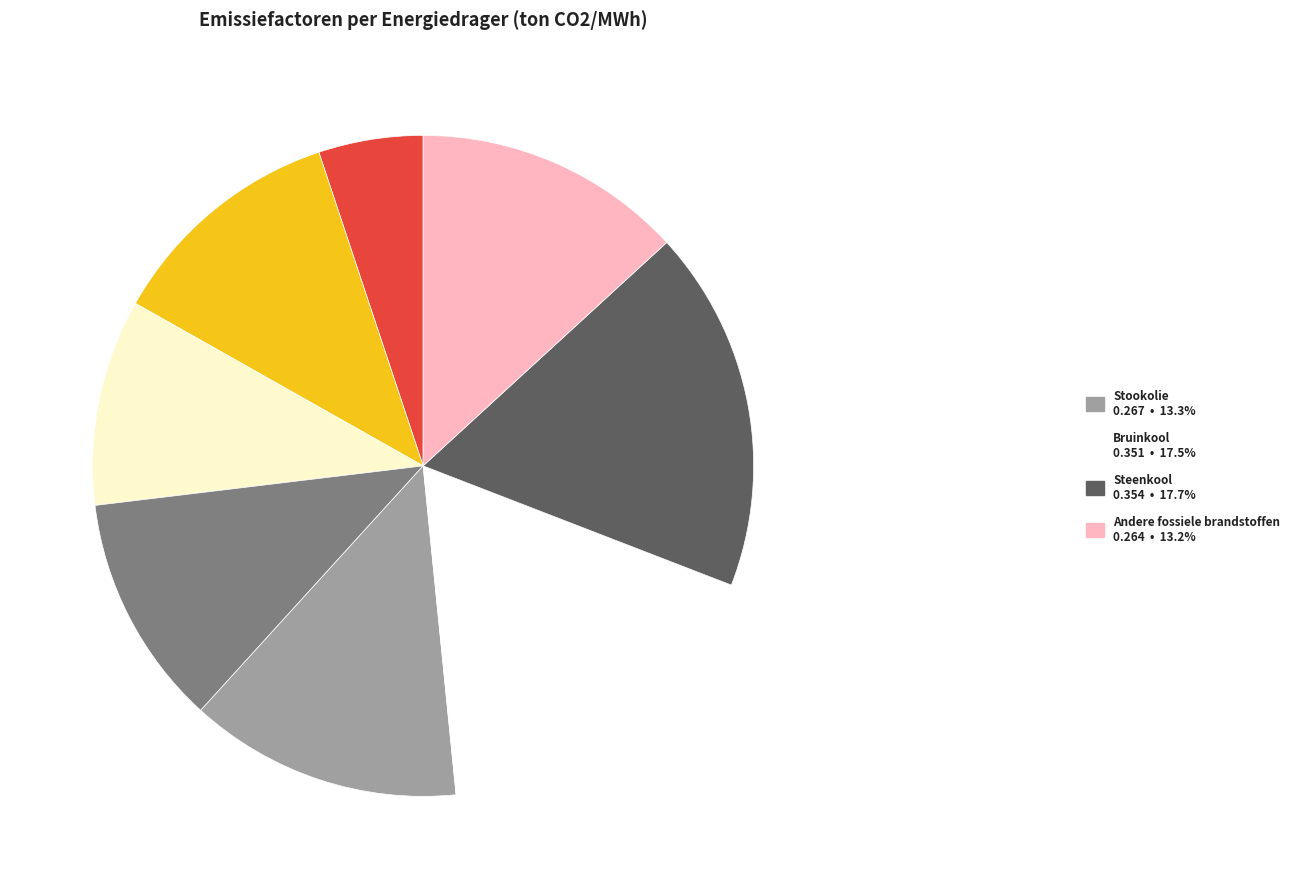

Is there a majority slice in this chart?

No